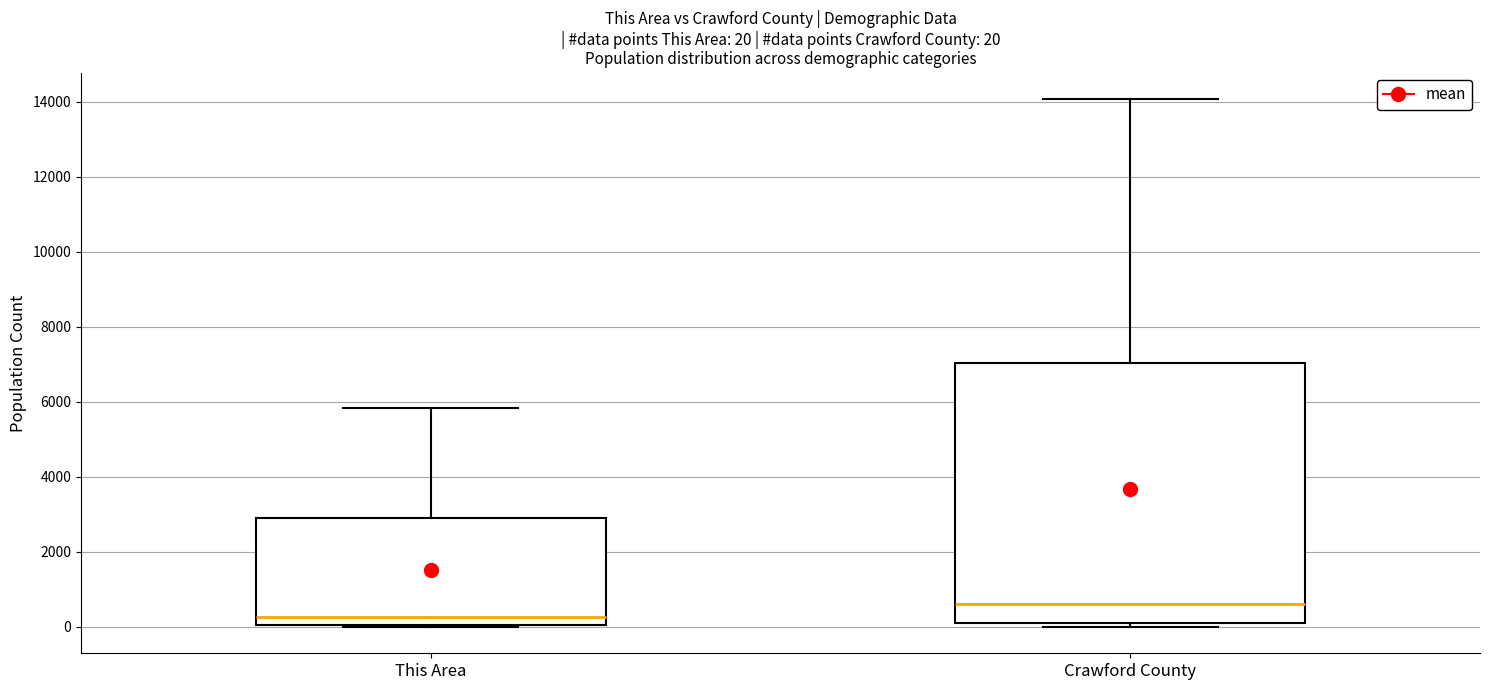

Comparing the boxes themselves (not the whiskers), which one is the tallest?

Crawford County